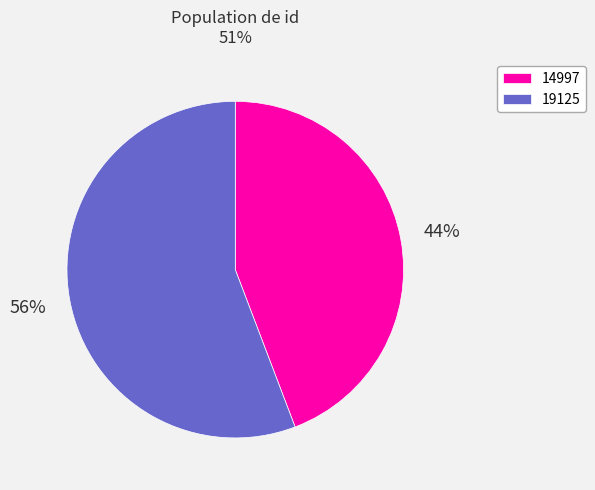

To the nearest percent, what is the average slice percentage?

50%